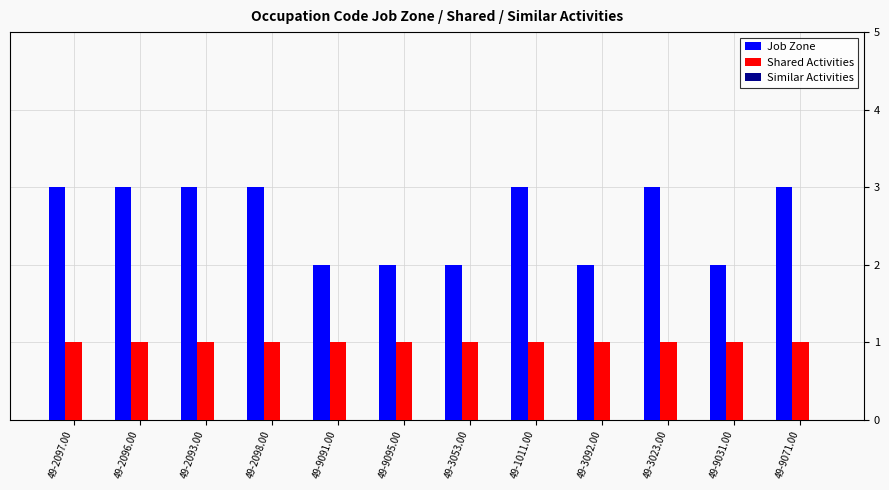

What is the maximum value shown in the chart?

3